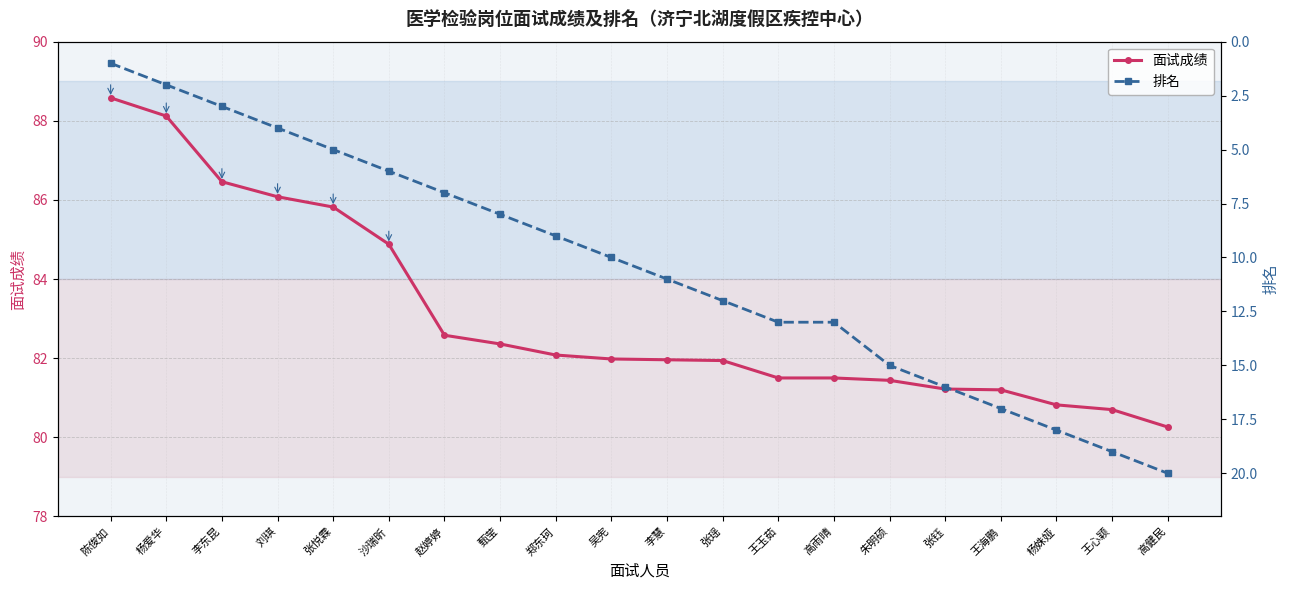

Reading left to right, transcribe all the data shown in this chart.

面试成绩: 陈俊如=88.6	杨爱华=88.1	李东昆=86.5	刘琪=86.1	张悦霖=85.8	沙瑞昕=84.9	赵婷婷=82.6	甄莹=82.4	郑东珂=82.1	吴宪=82.0	李慧=82.0	张瑶=81.9	王玉茹=81.5	高雨晴=81.5	朱明硕=81.4	张钰=81.2	王海鹏=81.2	杨姝娅=80.8	王心颖=80.7	高健民=80.3
排名: 陈俊如=1.0	杨爱华=2.0	李东昆=3.0	刘琪=4.0	张悦霖=5.0	沙瑞昕=6.0	赵婷婷=7.0	甄莹=8.0	郑东珂=9.0	吴宪=10.0	李慧=11.0	张瑶=12.0	王玉茹=13.0	高雨晴=13.0	朱明硕=15.0	张钰=16.0	王海鹏=17.0	杨姝娅=18.0	王心颖=19.0	高健民=20.0